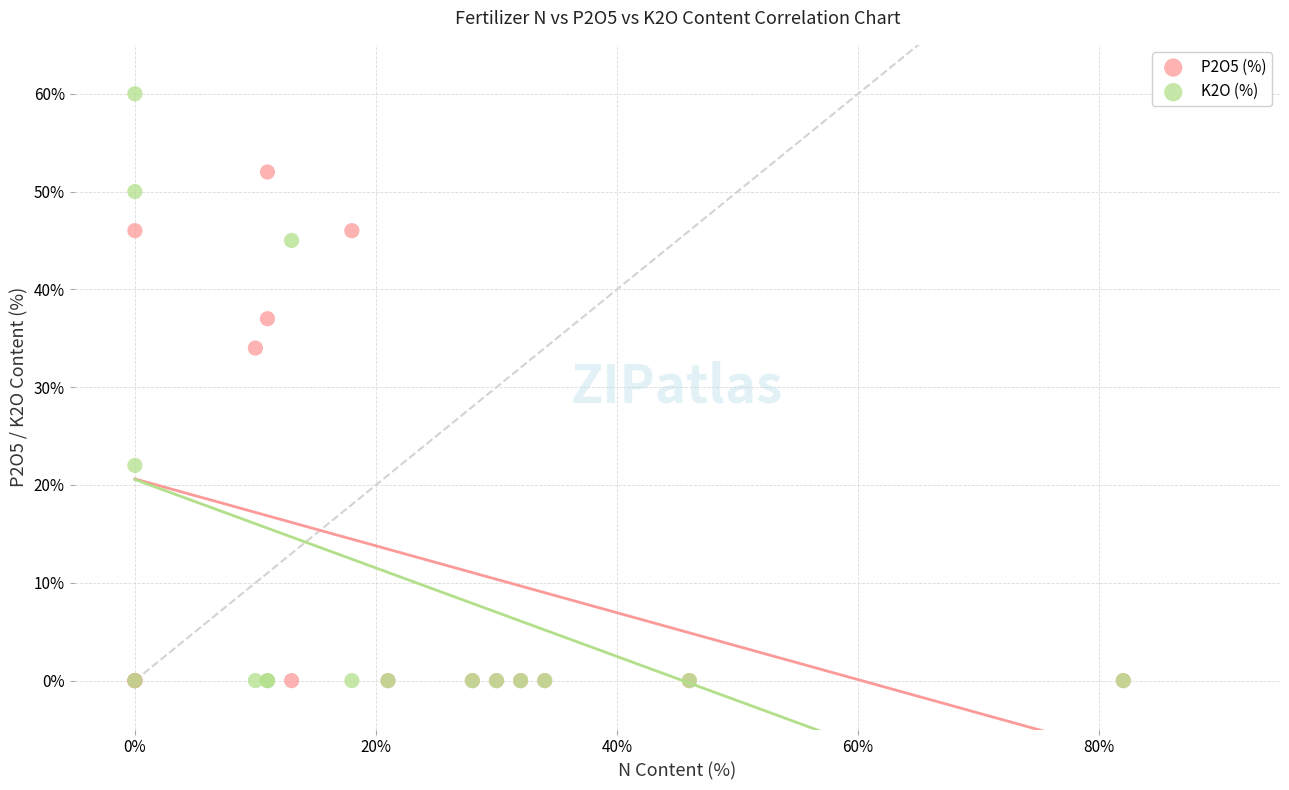

Across all series, what Y value is closest to 30?

34